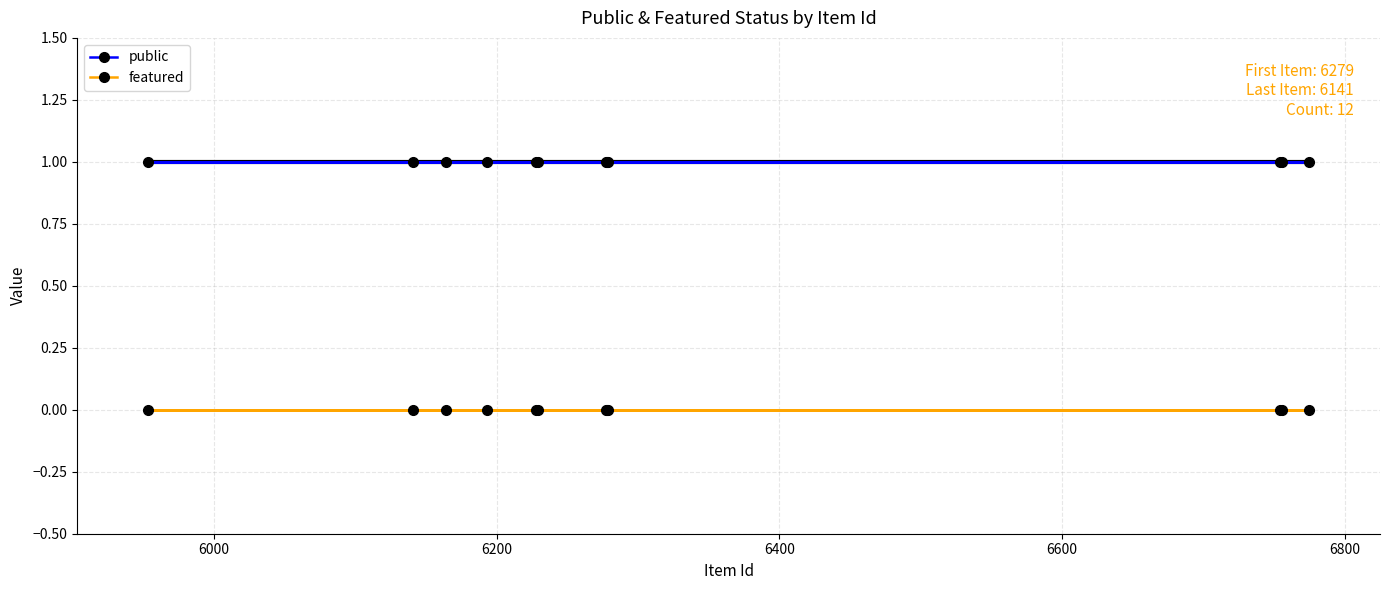

True or false: public and featured intersect in this chart.

False